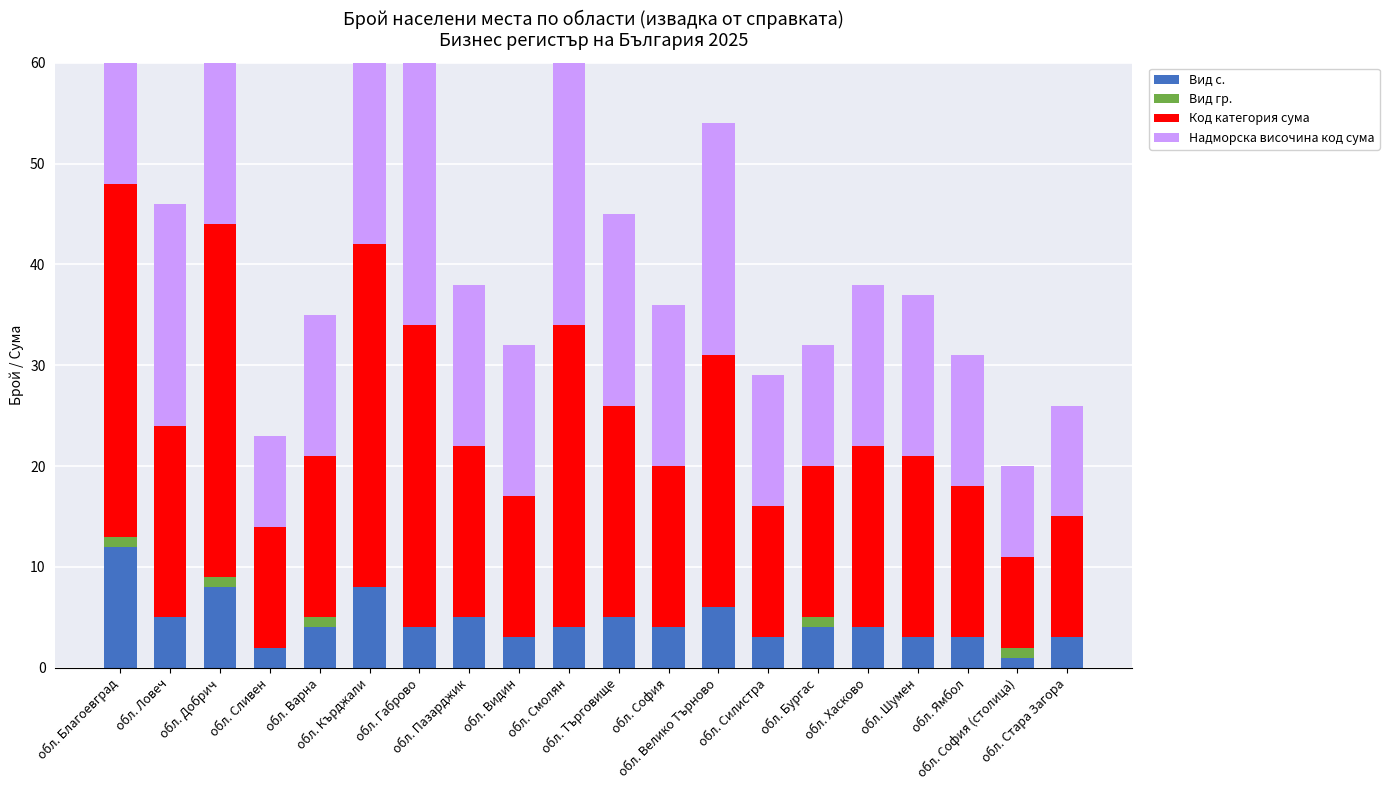

What is the label of the 11th bar from the left?

обл. Търговище